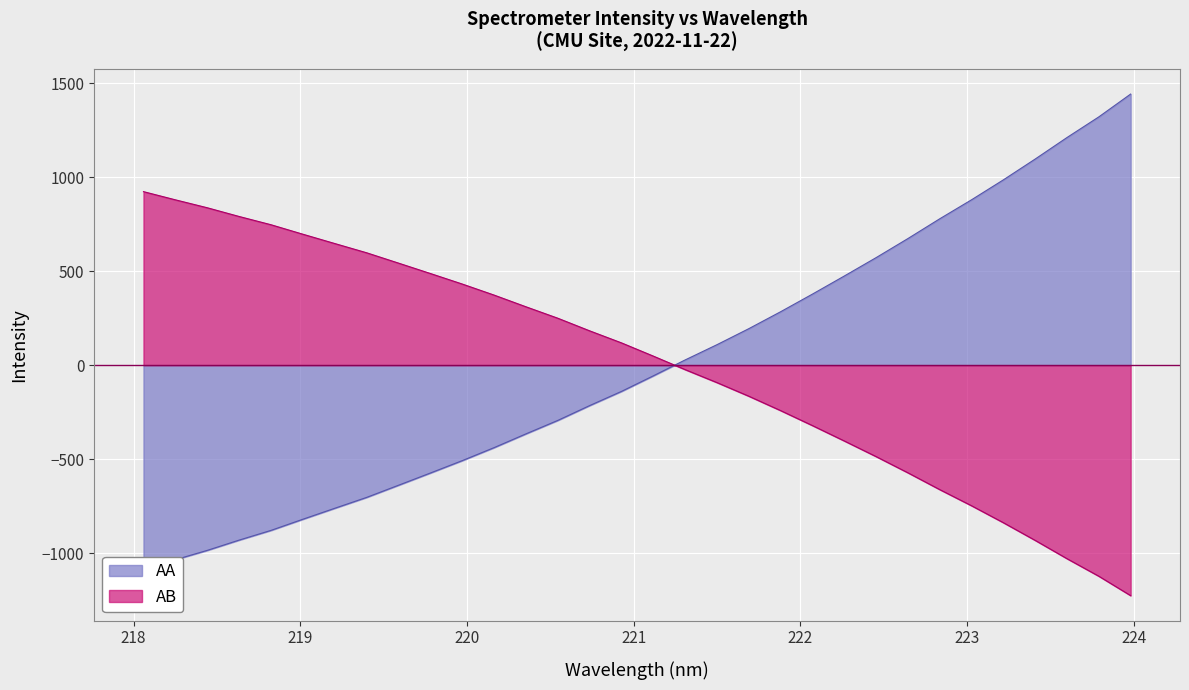

What is the highest value of the AB series?

923.3